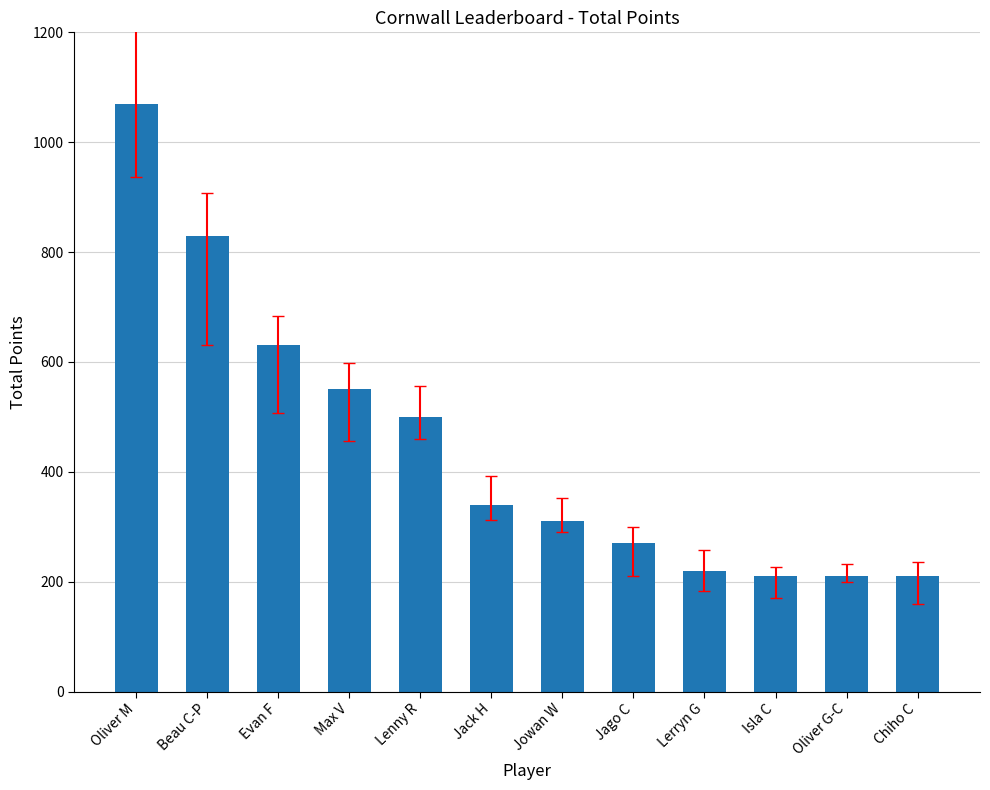

What is the value of the 4th bar from the left?

550